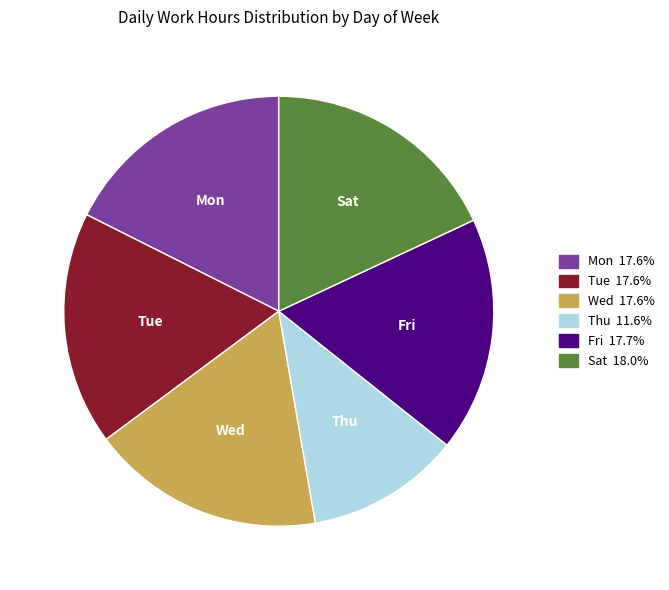

Is the sum of Mon and Wed greater than half?

No